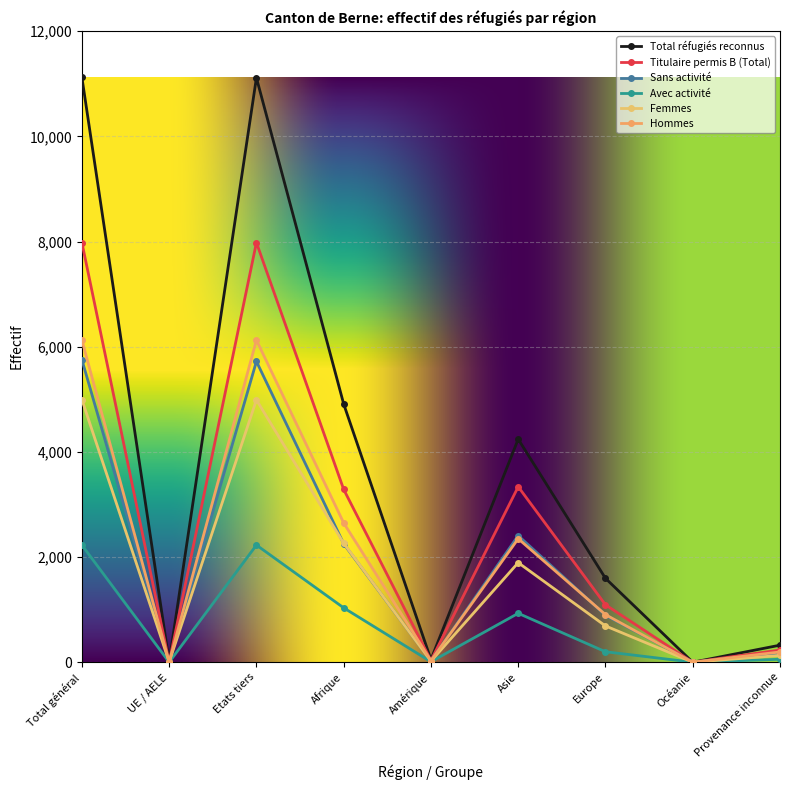

At which label is Hommes closest to 3063?

Afrique